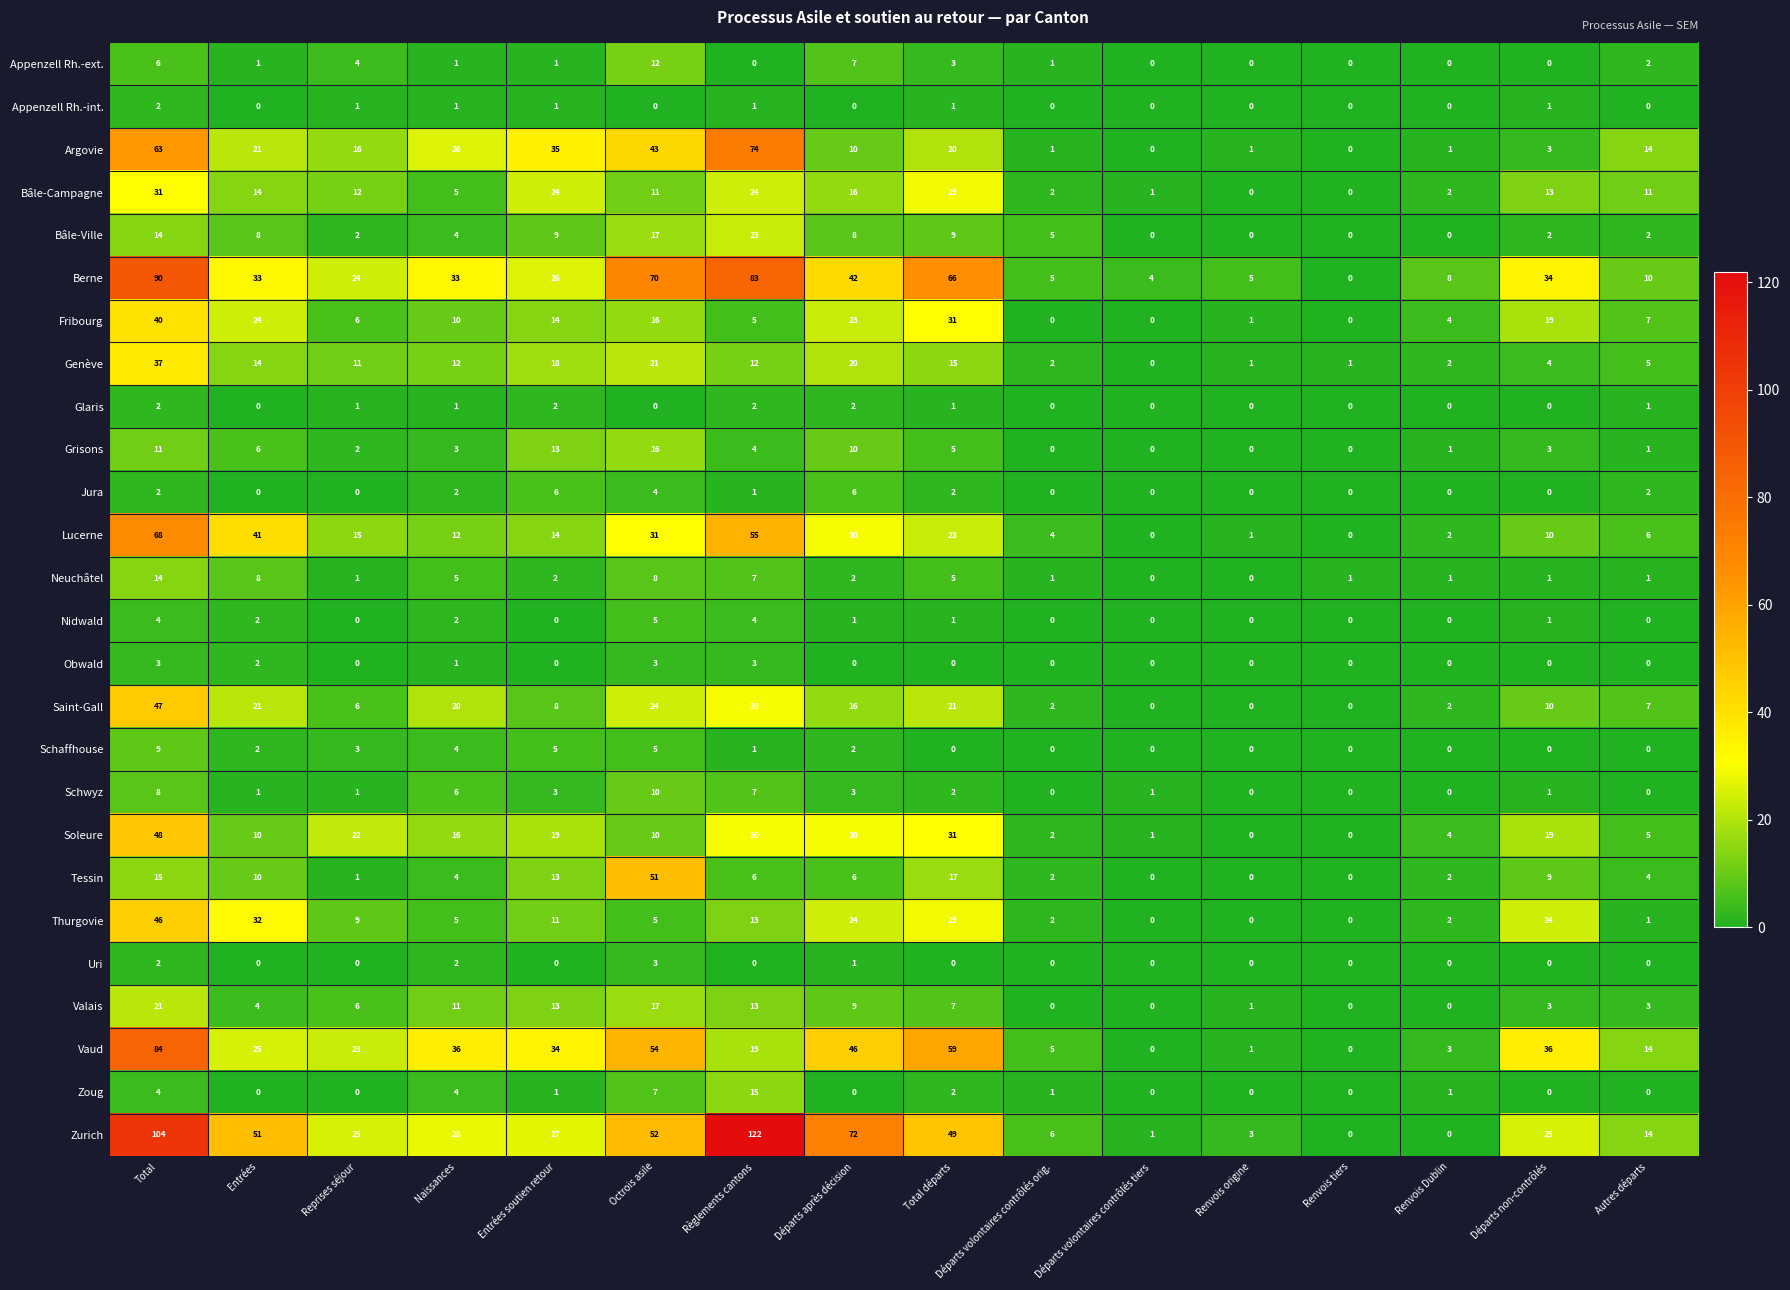

What is the sum of the Fribourg values at Règlements cantons and Renvois origine?

6